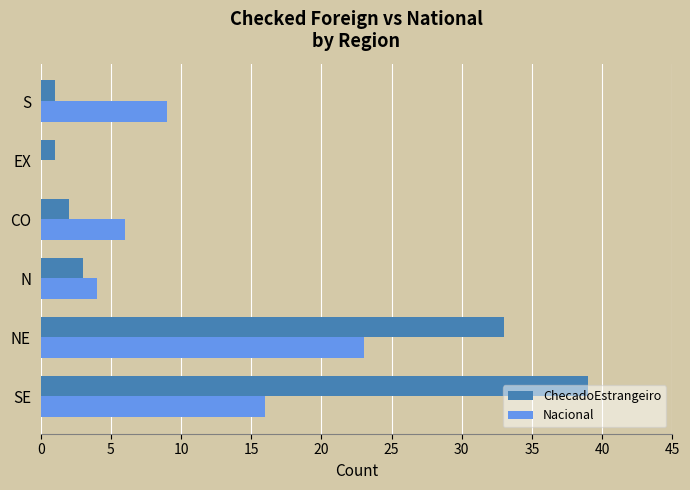

The value of Nacional at S is 14. True or false?

False